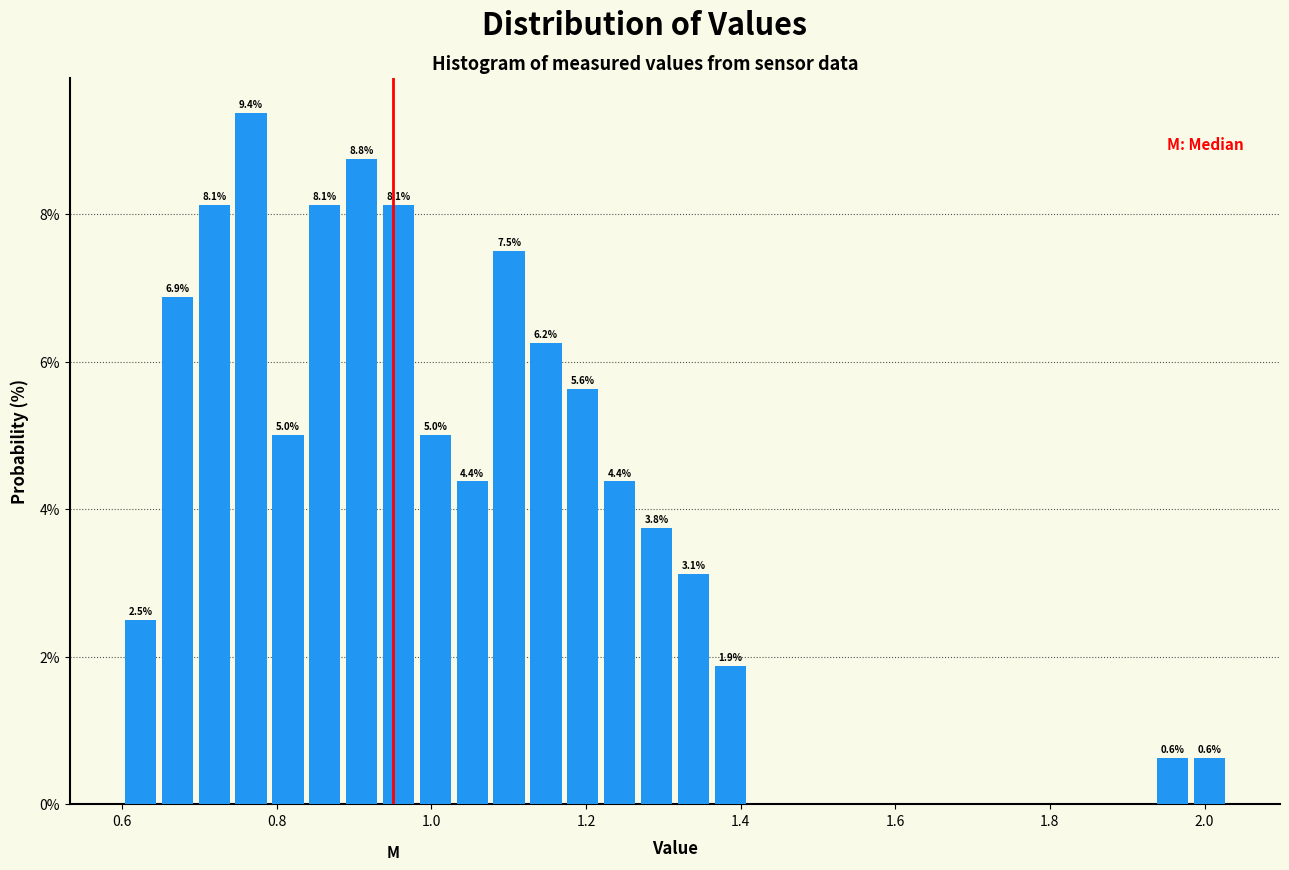

Around what value on the x-axis is the tallest bar? Give the approximate position of its centre, as read against the axis.

0.76